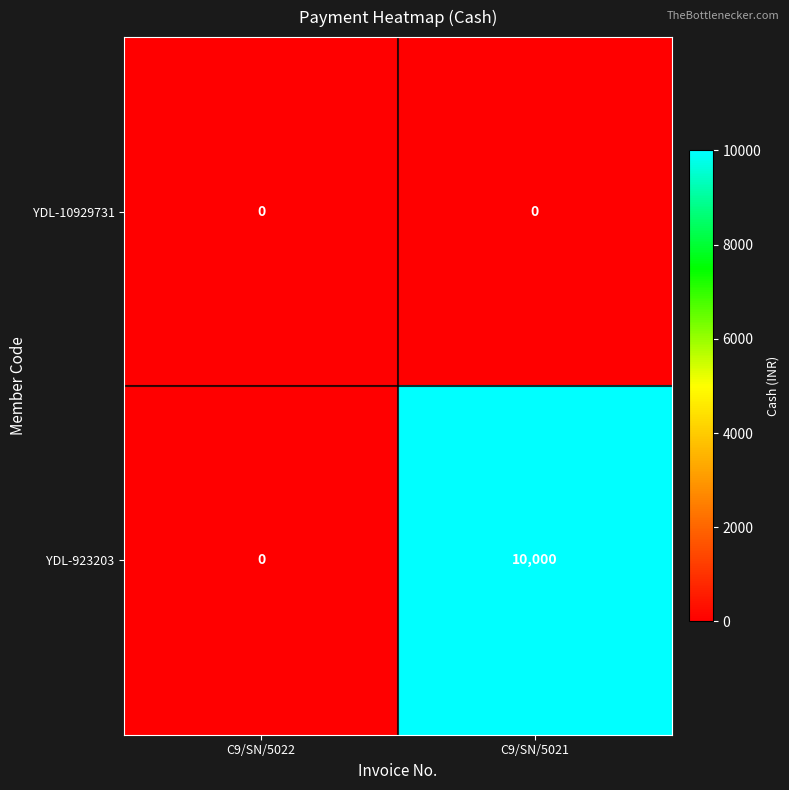

What is the maximum value shown in the chart?

10000